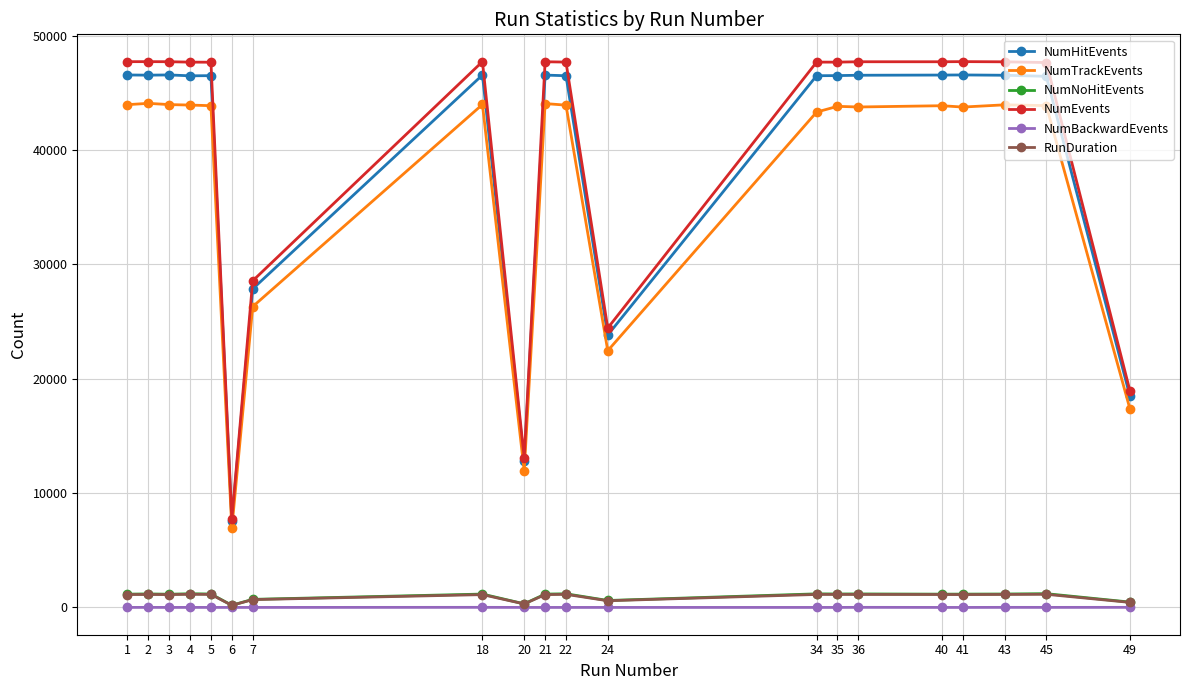

What is the maximum value for NumTrackEvents?

44093